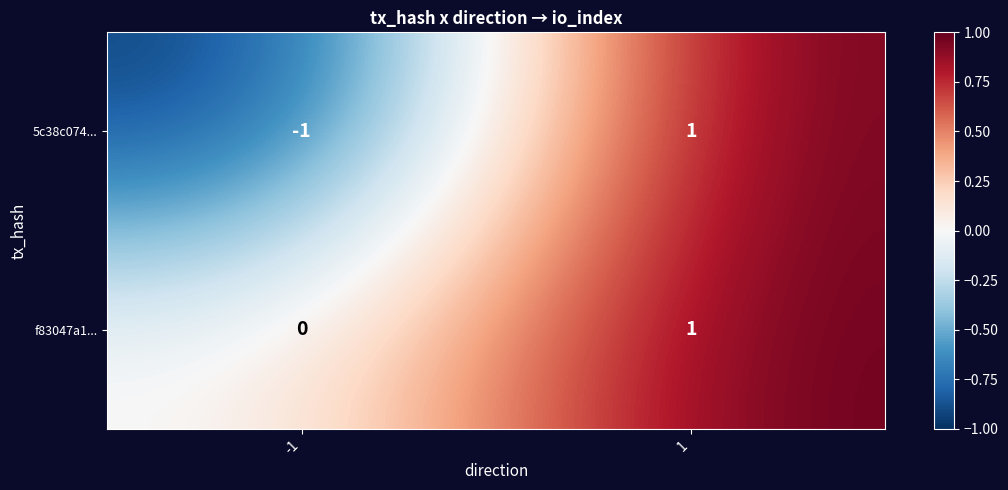

Is it true that f83047a1... equals 1 at 1?

True